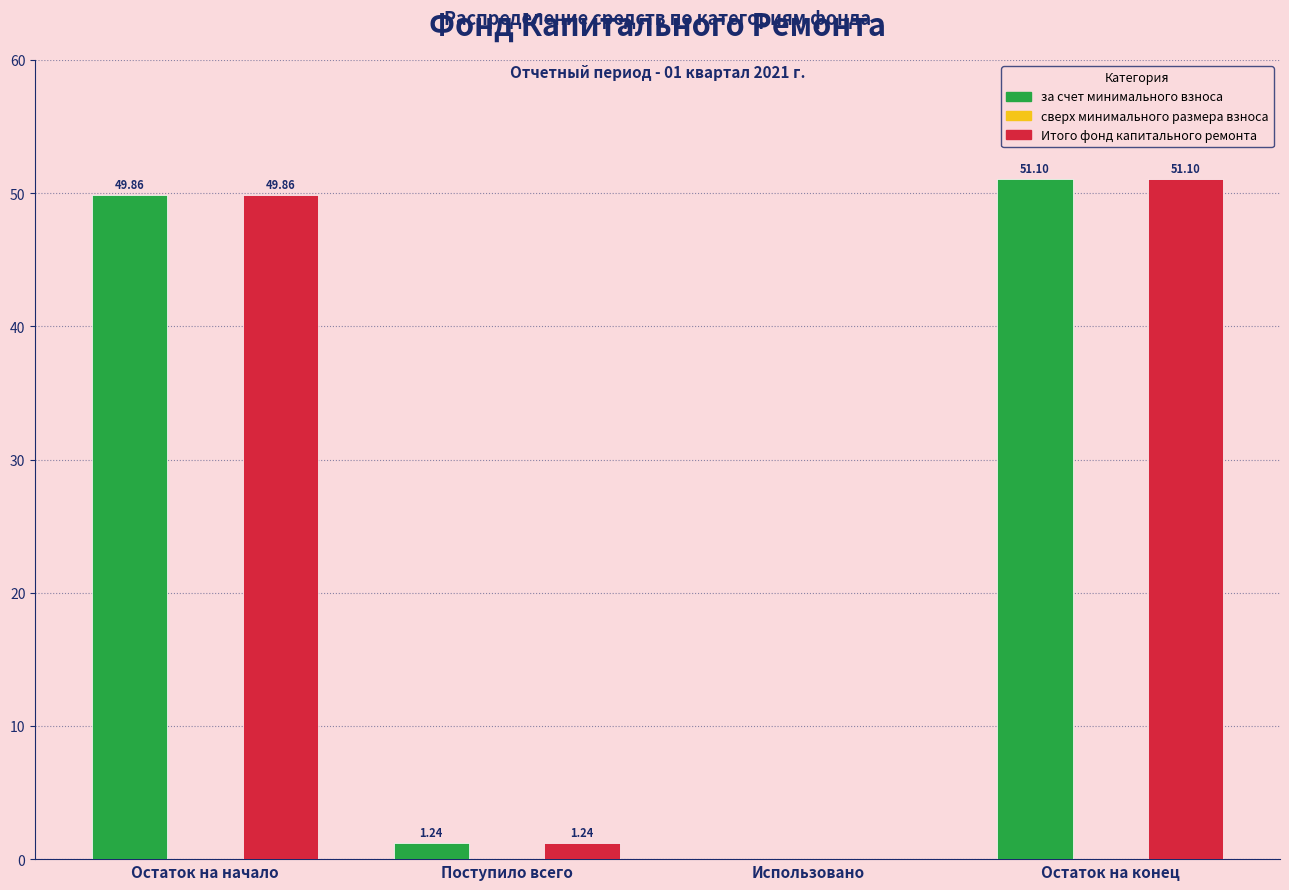

What is the sum of the за счет минимального взноса values at Остаток на конец and Использовано?

51.1